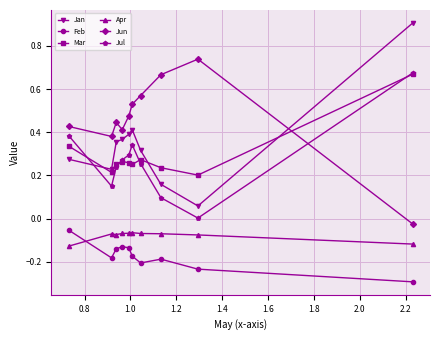

True or false: Jun and Apr intersect in this chart.

False